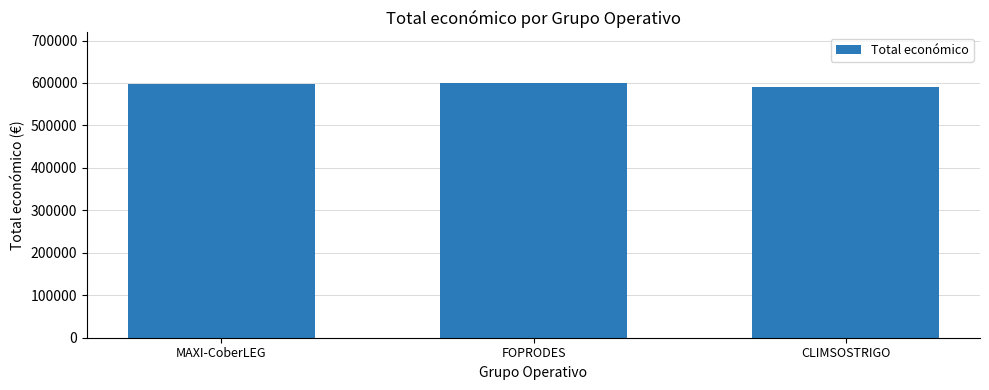

Is it true that the value at MAXI-CoberLEG is 349609?

False